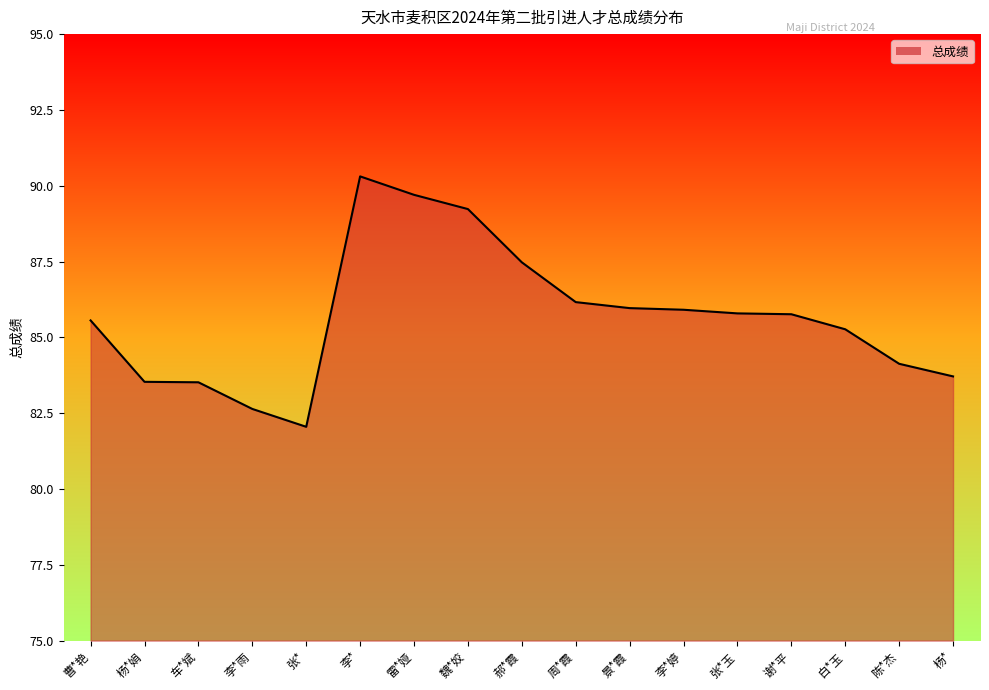

Reading left to right, what are all the values shown in this chart?

85.6	83.5	83.5	82.6	82.0	90.3	89.7	89.2	87.5	86.2	86.0	85.9	85.8	85.8	85.3	84.1	83.7